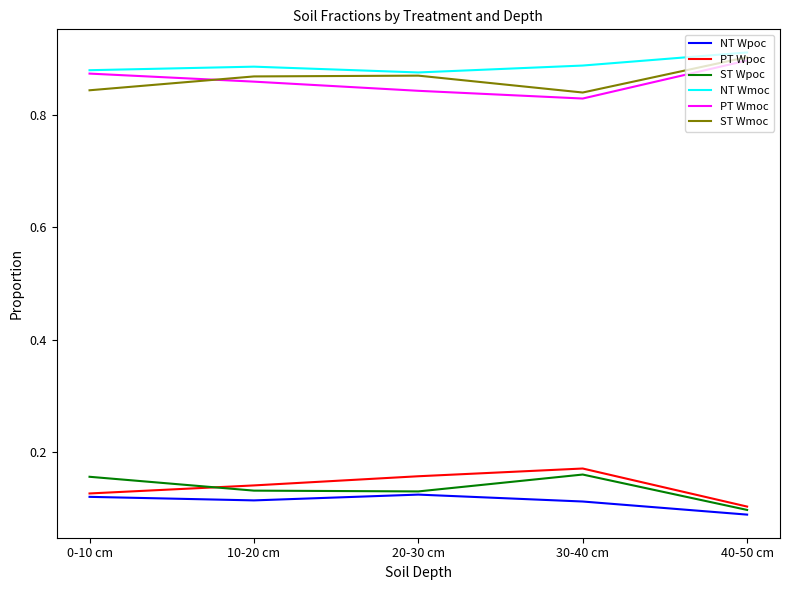

True or false: NT Wmoc and NT Wpoc intersect in this chart.

False